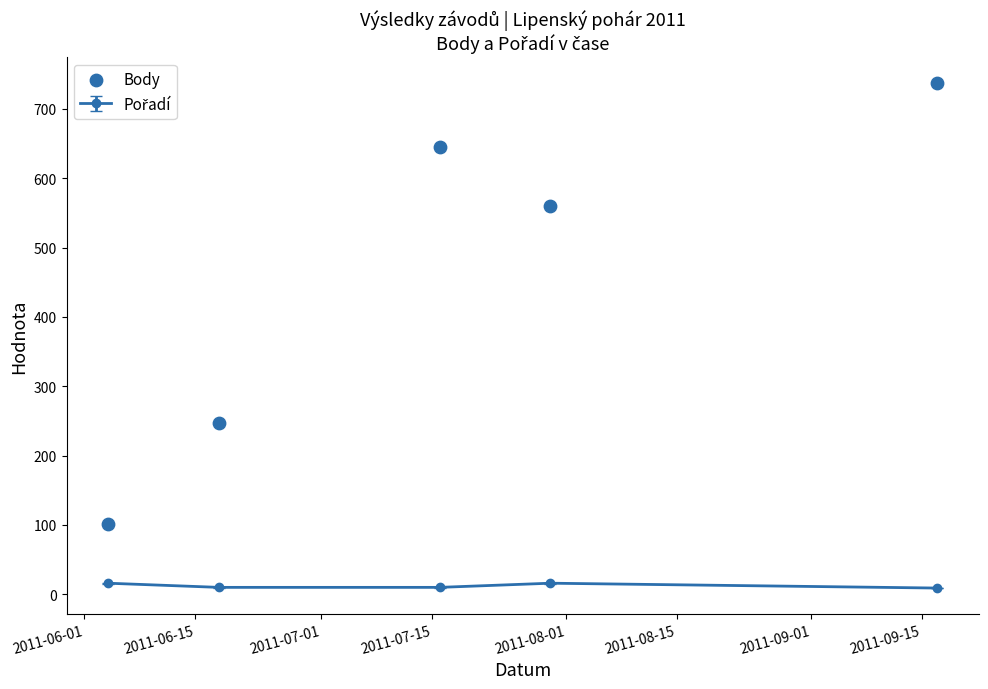

Between 2011-07-01 and 2011-06-01, which is larger?

2011-07-01